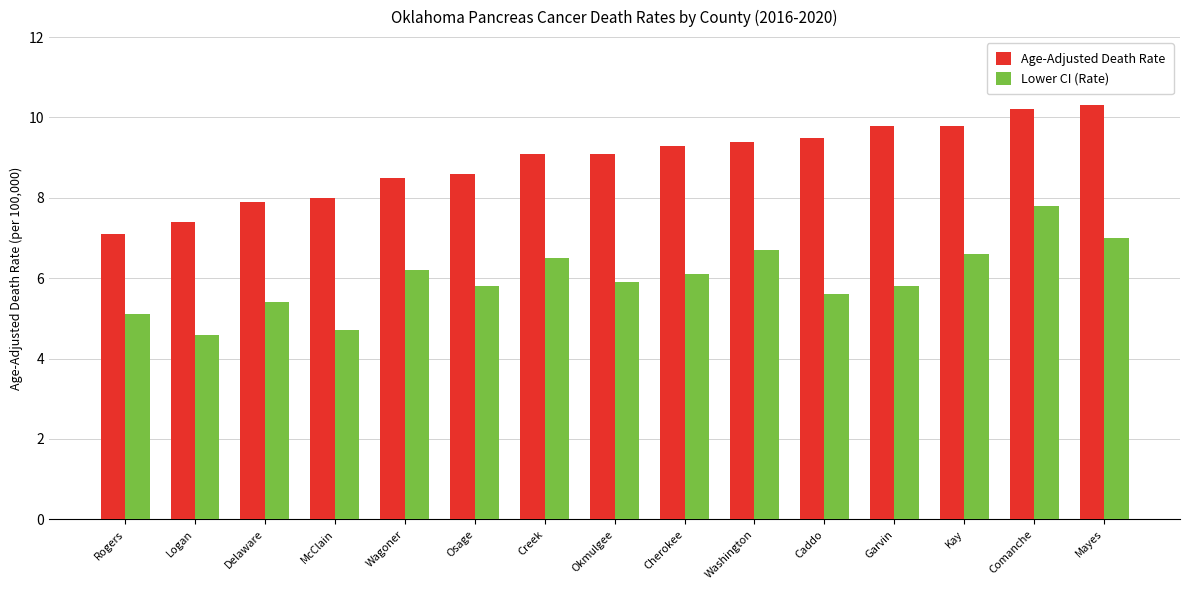

Reading left to right, transcribe all the data shown in this chart.

Age-Adjusted Death Rate: 7.1	7.4	7.9	8.0	8.5	8.6	9.1	9.1	9.3	9.4	9.5	9.8	9.8	10.2	10.3
Lower CI (Rate): 5.1	4.6	5.4	4.7	6.2	5.8	6.5	5.9	6.1	6.7	5.6	5.8	6.6	7.8	7.0